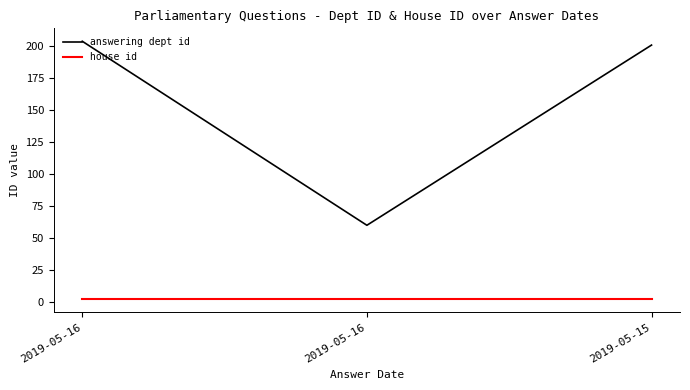

Reading left to right, extract all data points from this chart.

answering dept id: 2019-05-16=204	2019-05-16=60	2019-05-15=201
house id: 2019-05-16=2	2019-05-16=2	2019-05-15=2